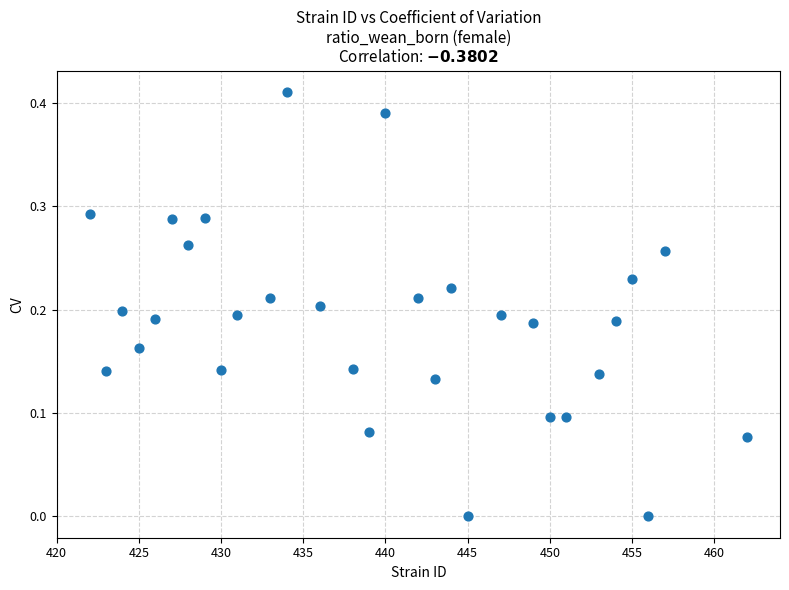

What is the range of X values (max minus min)?

40.0